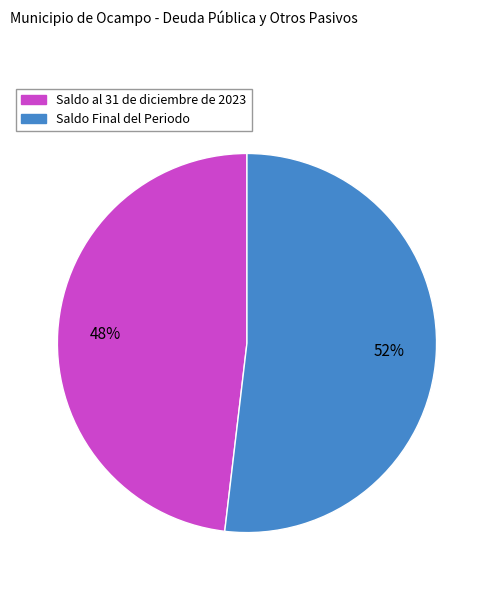

What is the smallest slice in the pie chart?

Saldo al 31 de diciembre de 2023